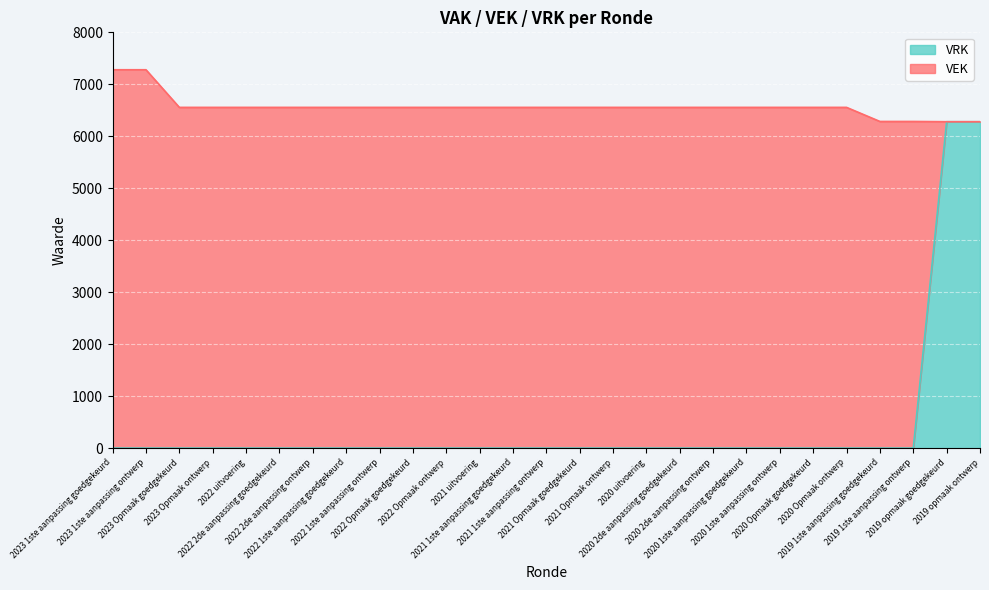

Reading left to right, extract all data points from this chart.

2023 1ste aanpassing goedgekeurd=0	2023 1ste aanpassing ontwerp=0	2023 Opmaak goedgekeurd=0	2023 Opmaak ontwerp=0	2022 uitvoering=0	2022 2de aanpassing goedgekeurd=0	2022 2de aanpassing ontwerp=0	2022 1ste aanpassing goedgekeurd=0	2022 1ste aanpassing ontwerp=0	2022 Opmaak goedgekeurd=0	2022 Opmaak ontwerp=0	2021 uitvoering=0	2021 1ste aanpassing goedgekeurd=0	2021 1ste aanpassing ontwerp=0	2021 Opmaak goedgekeurd=0	2021 Opmaak ontwerp=0	2020 uitvoering=0	2020 2de aanpassing goedgekeurd=0	2020 2de aanpassing ontwerp=0	2020 1ste aanpassing goedgekeurd=0	2020 1ste aanpassing ontwerp=0	2020 Opmaak goedgekeurd=0	2020 Opmaak ontwerp=0	2019 1ste aanpassing goedgekeurd=0	2019 1ste aanpassing ontwerp=0	2019 opmaak goedgekeurd=6280	2019 opmaak ontwerp=6280